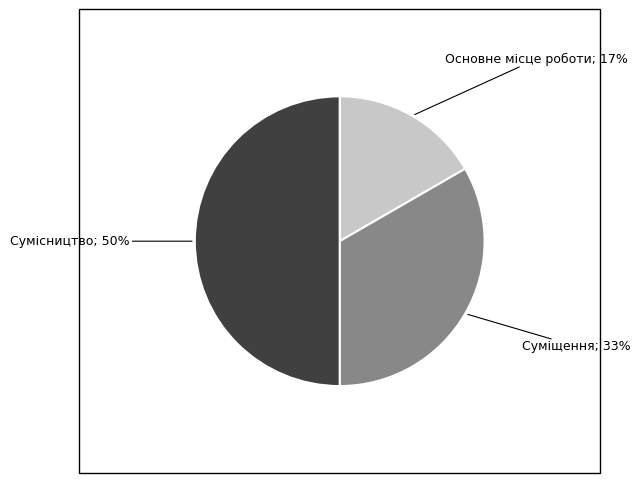

To the nearest percent, what is the average slice percentage?

33%